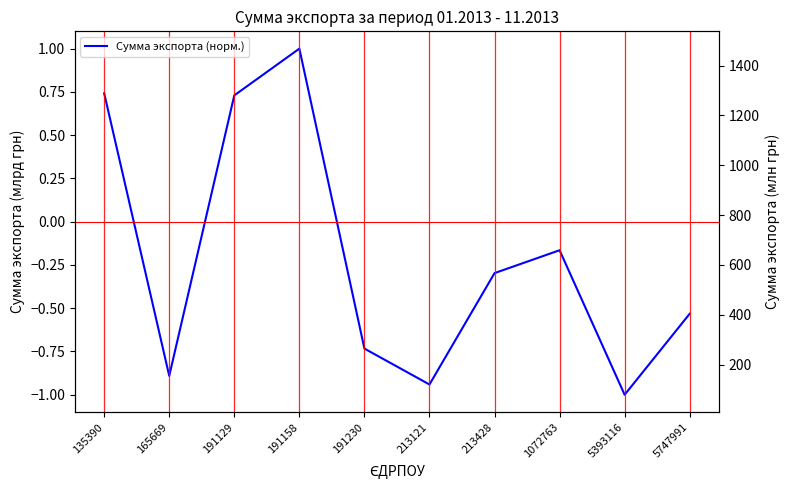

Is it true that the value at 213121 is -0.9?

True